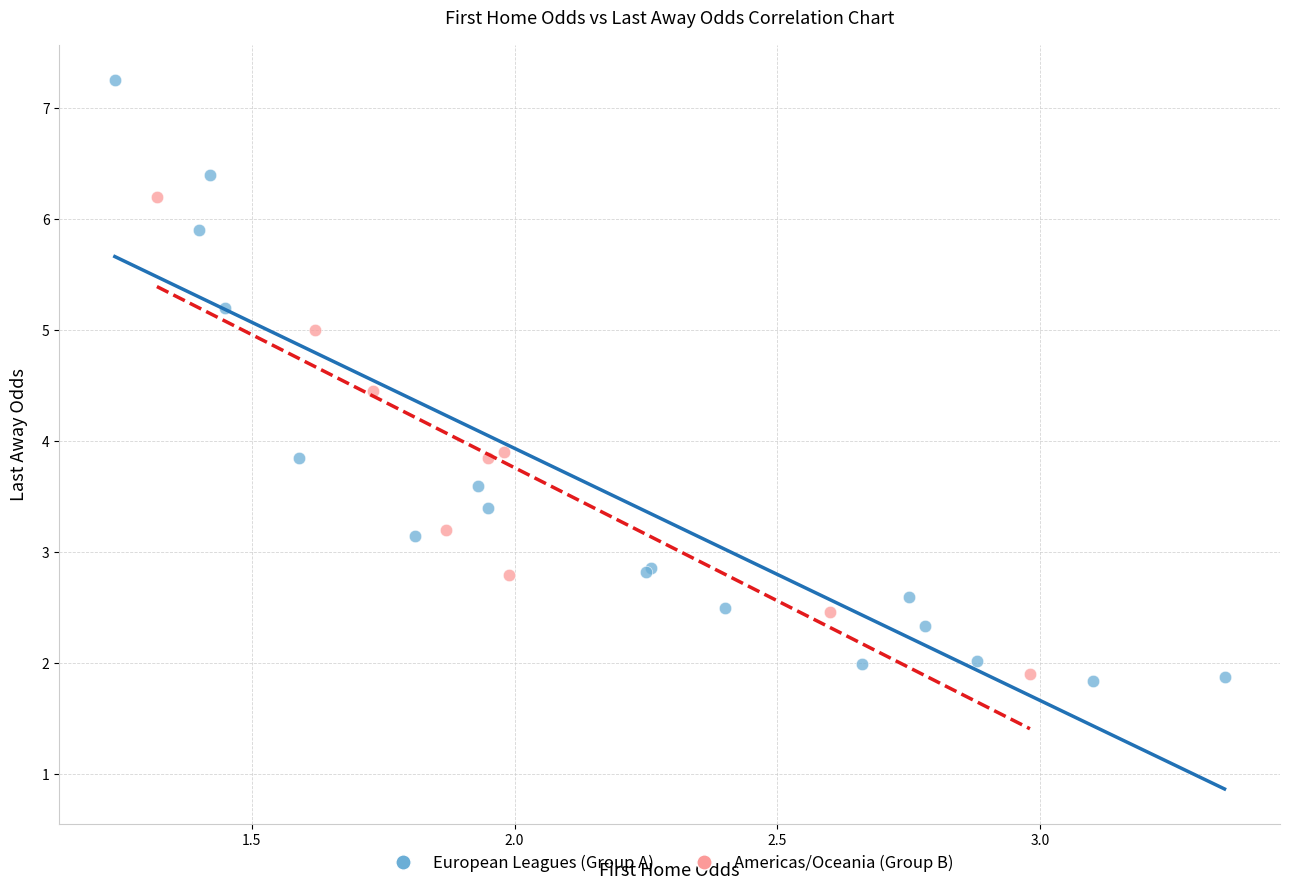

Which series reaches the minimum Y coordinate?

European Leagues (Group A)